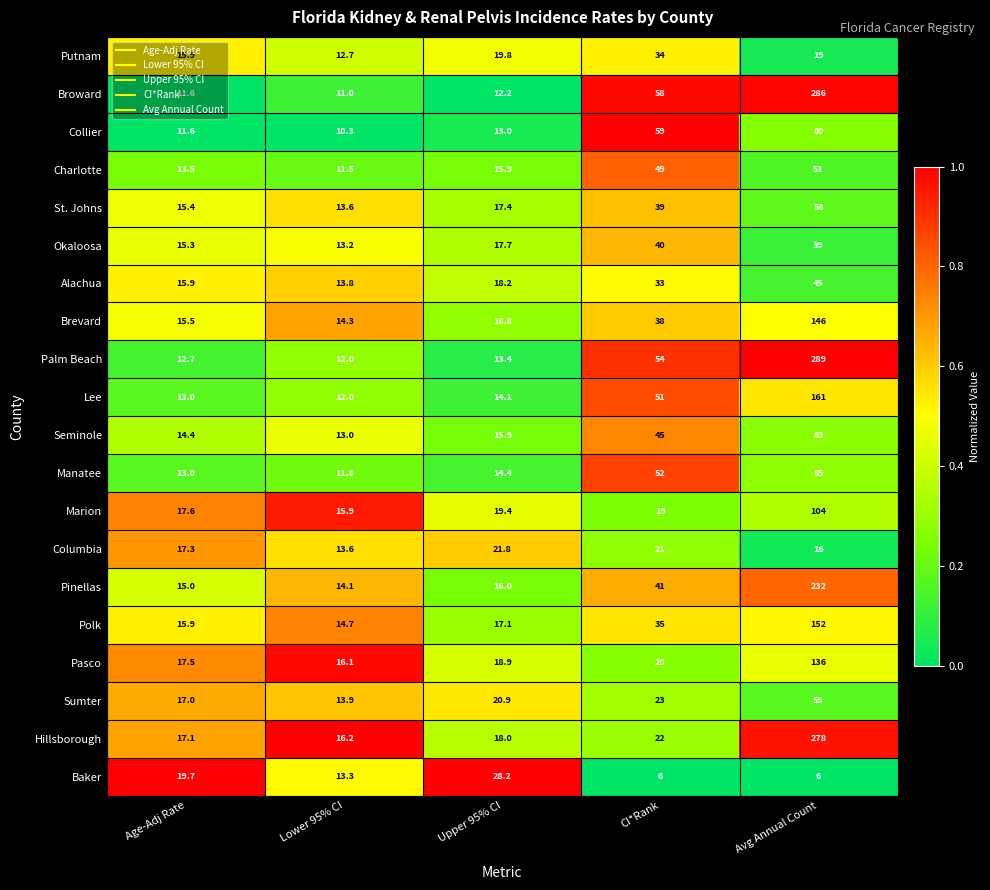

What is the difference between the maximum and second lowest values in the Hillsborough series?

260.9